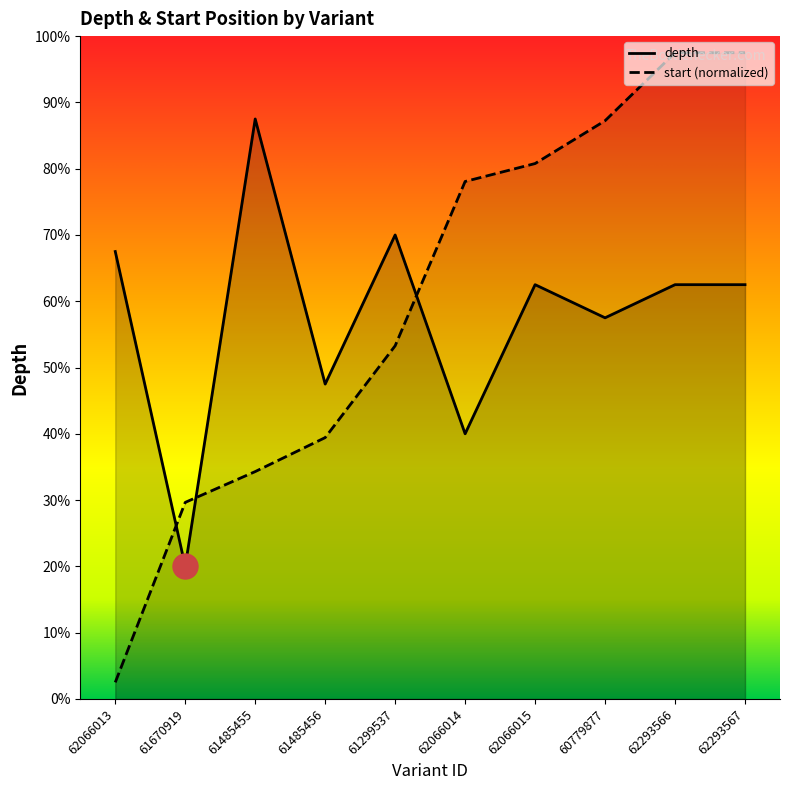

Which has a higher value, 61299537 or 62293567?

61299537